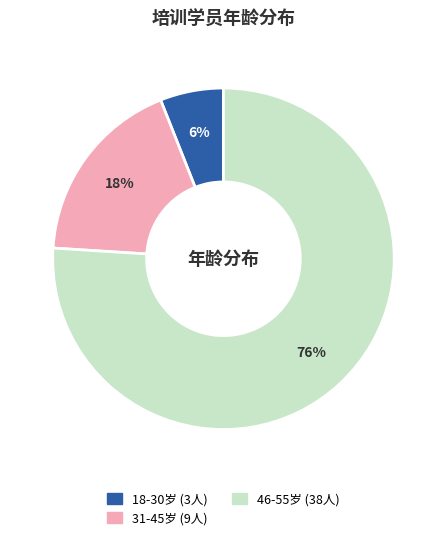

Does any single category account for the majority?

Yes